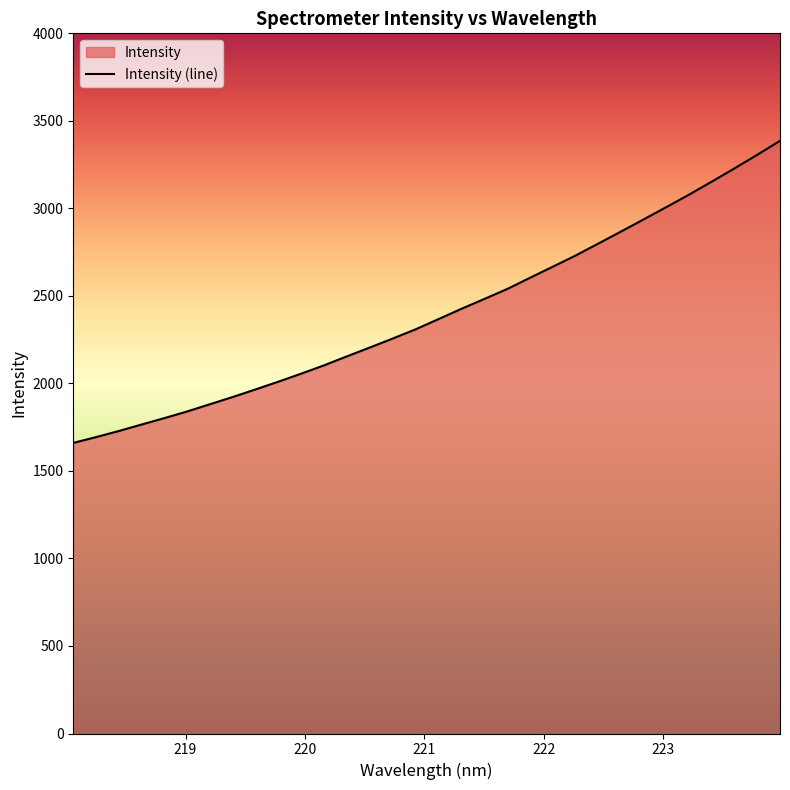

What is the difference between the maximum and minimum values?

1725.8